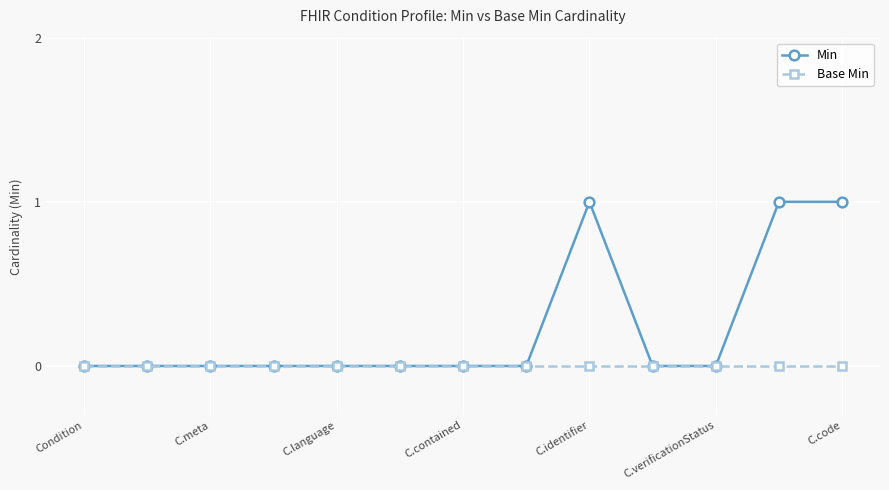

Rank the series by their average value, from lowest to highest.

Base Min, Min